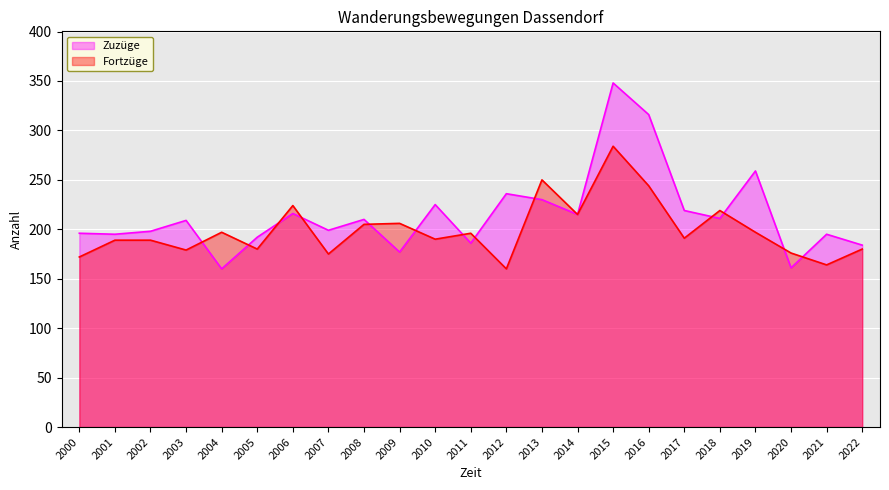

Reading right to left, extract all data points from this chart.

Zuzüge: 184	195	161	259	211	219	316	348	215	230	236	186	225	177	210	199	216	192	160	209	198	195	196
Fortzüge: 180	164	176	197	219	191	244	284	215	250	160	196	190	206	205	175	224	180	197	179	189	189	172